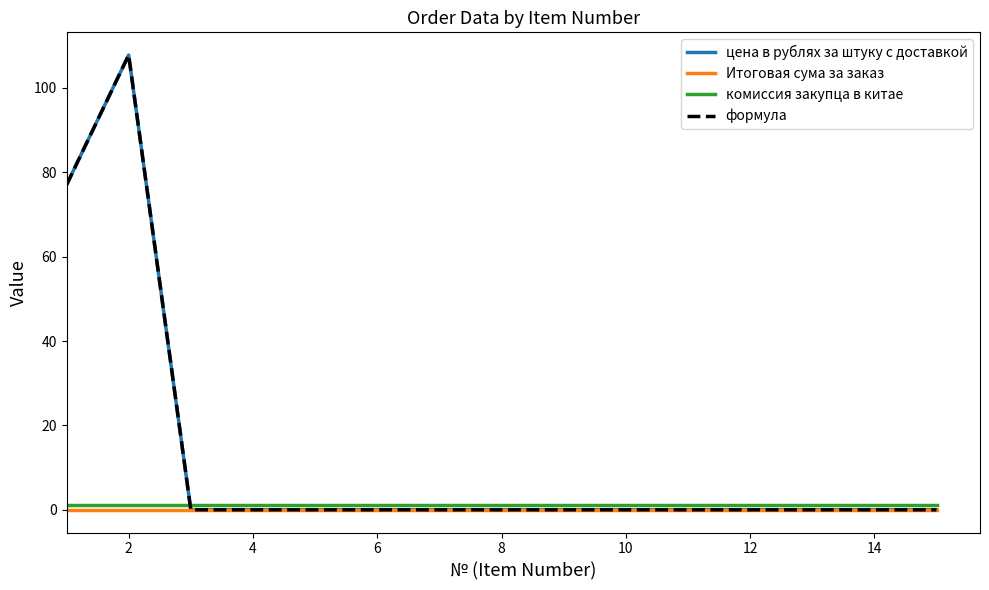

Does the chart have visible grid lines?

No